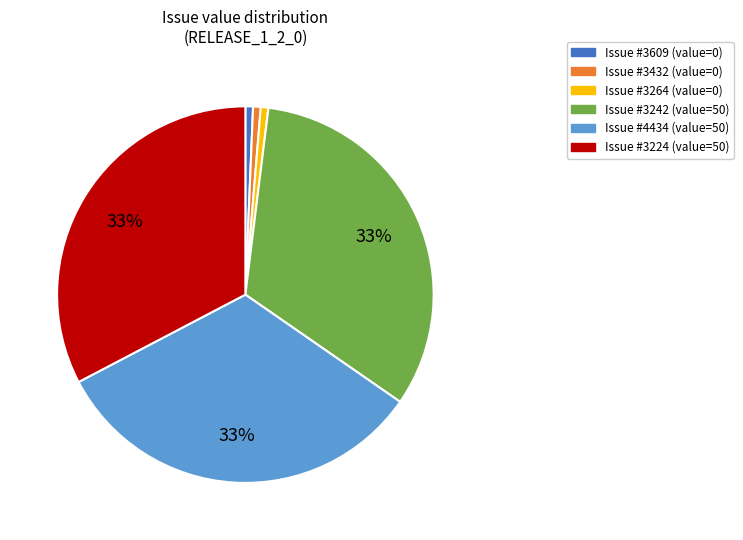

To the nearest percent, what is the average slice percentage?

17%